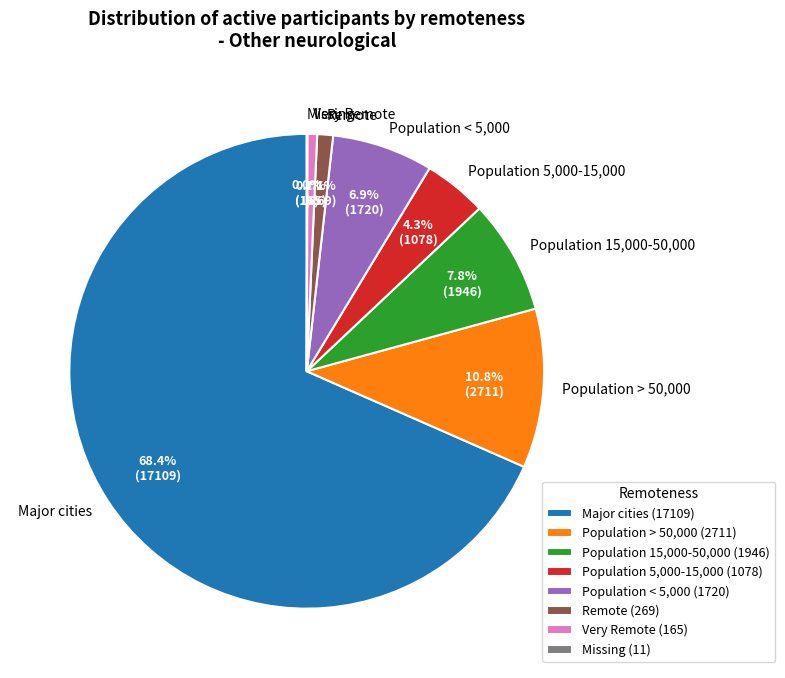

What is the total percentage of Very Remote and Population > 50,000?

11.5%